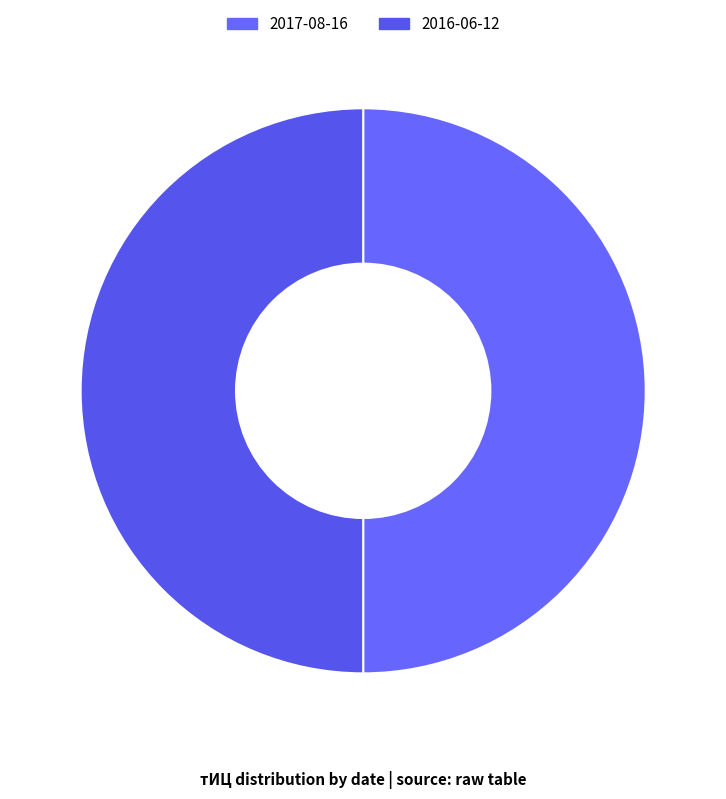

Between 2016-06-12 and 2017-08-16, which is larger?

2016-06-12